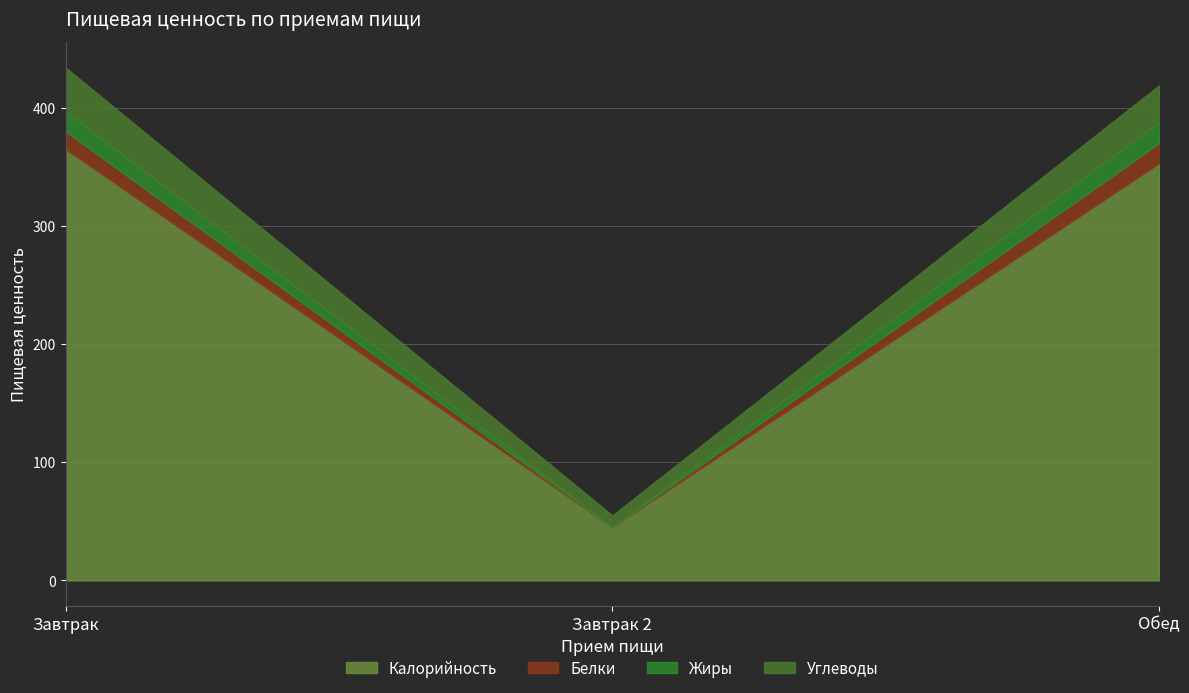

What is the label of the 3rd point from the right?

Завтрак